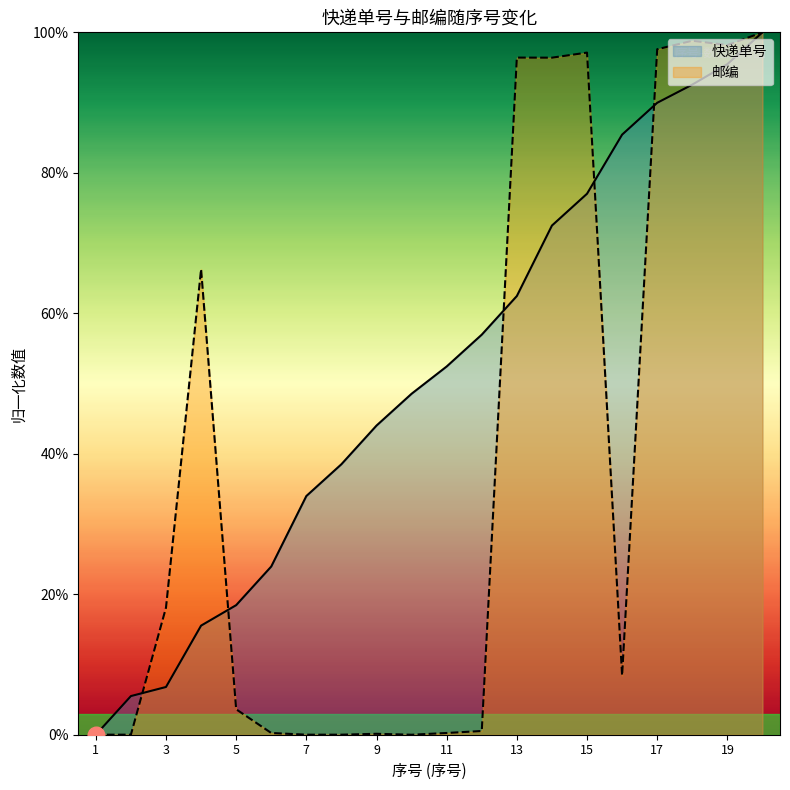

What is the approximate value of 快递单号 at 8?

0.4